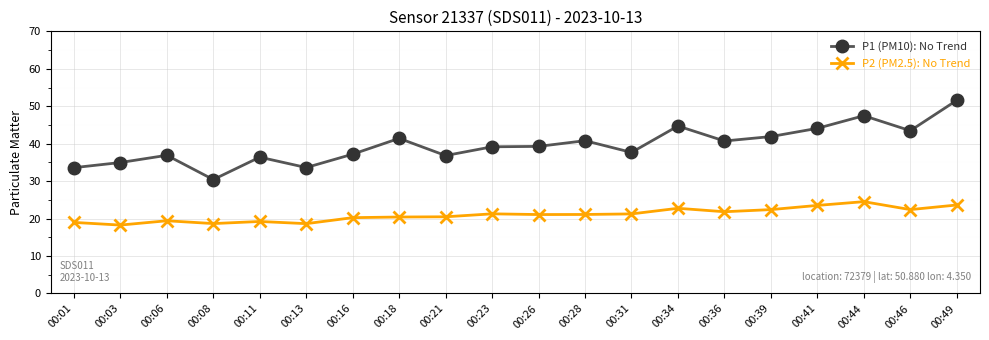

What is the total value across all series at 00:01?

52.6